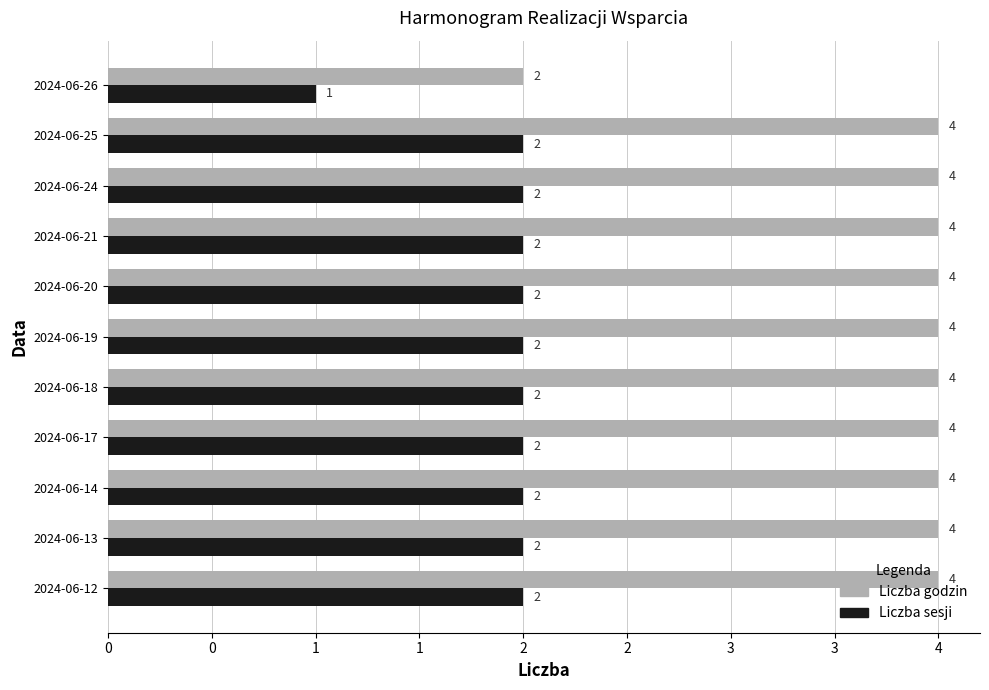

What are all the series names shown in the legend?

Liczba godzin, Liczba sesji